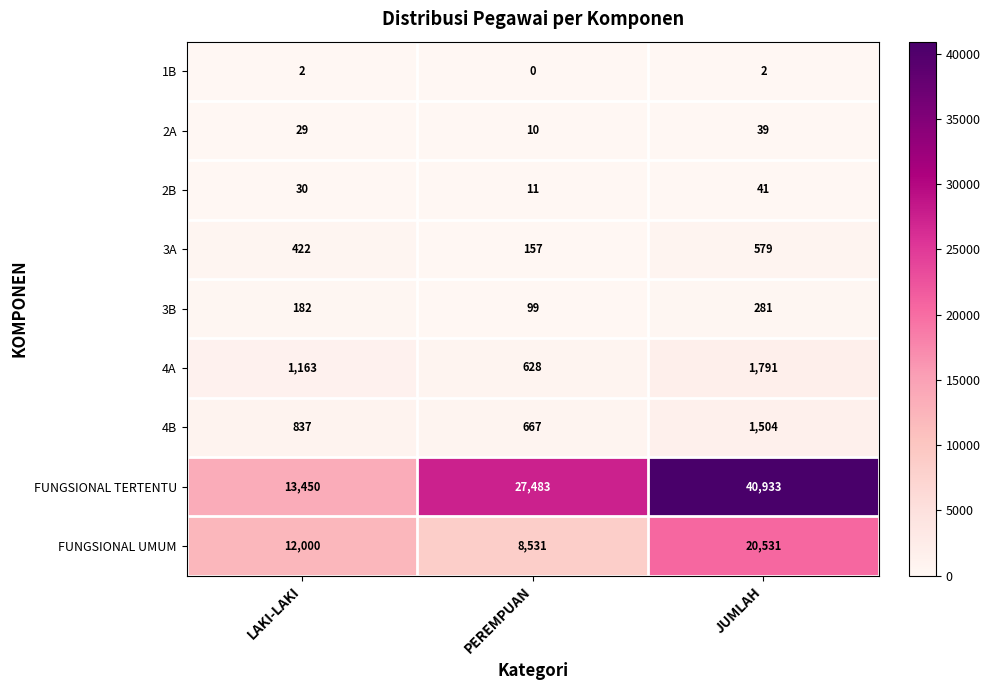

Rank the categories by 2B value from lowest to highest.

PEREMPUAN, LAKI-LAKI, JUMLAH